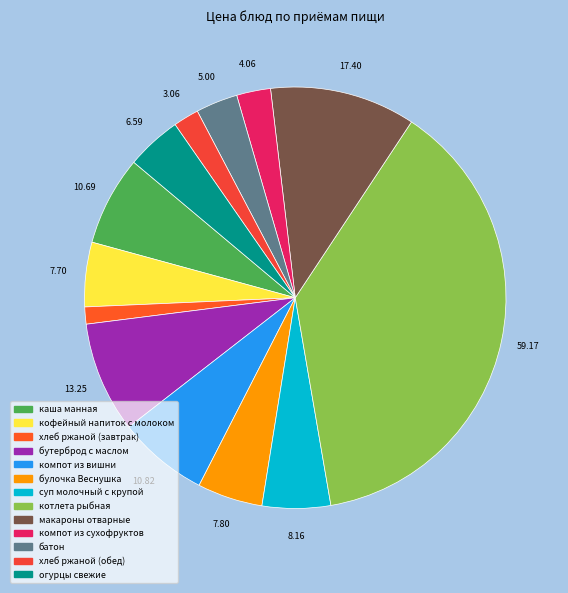

How many segments does this pie chart have?

13